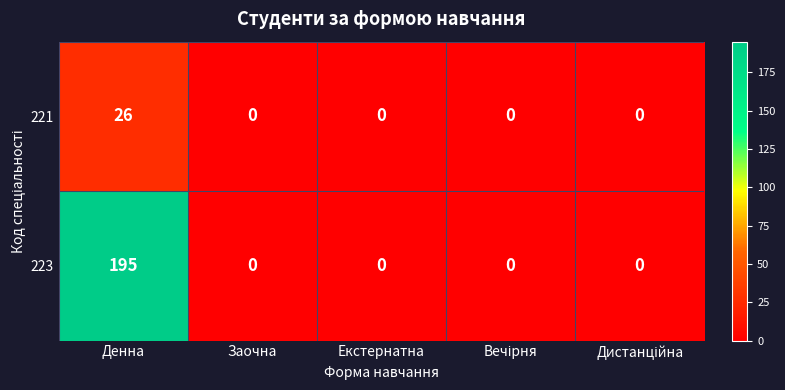

Which series has the widest spread of values?

223